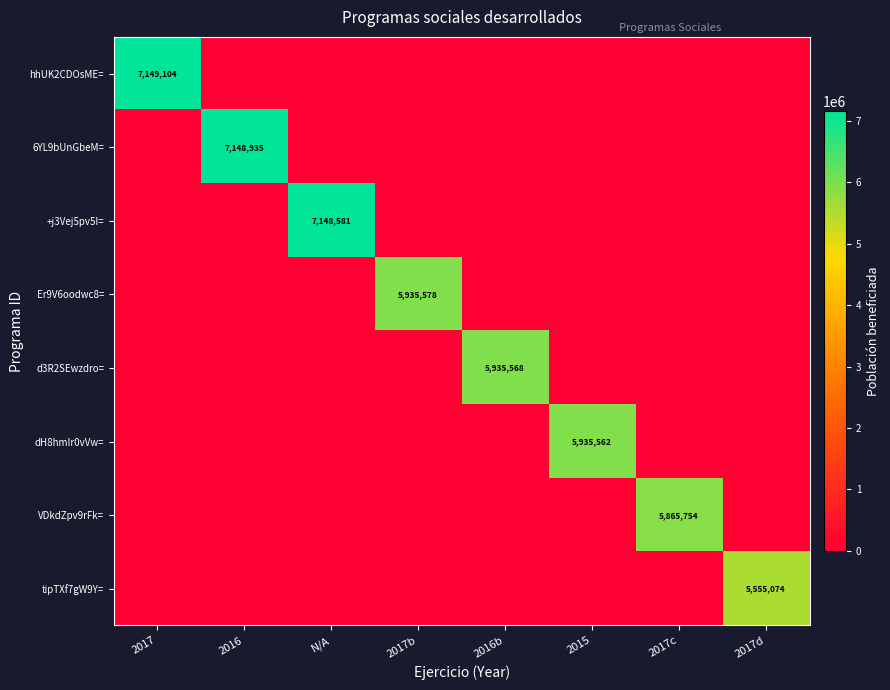

At which category is the sum across all series the highest?

2017